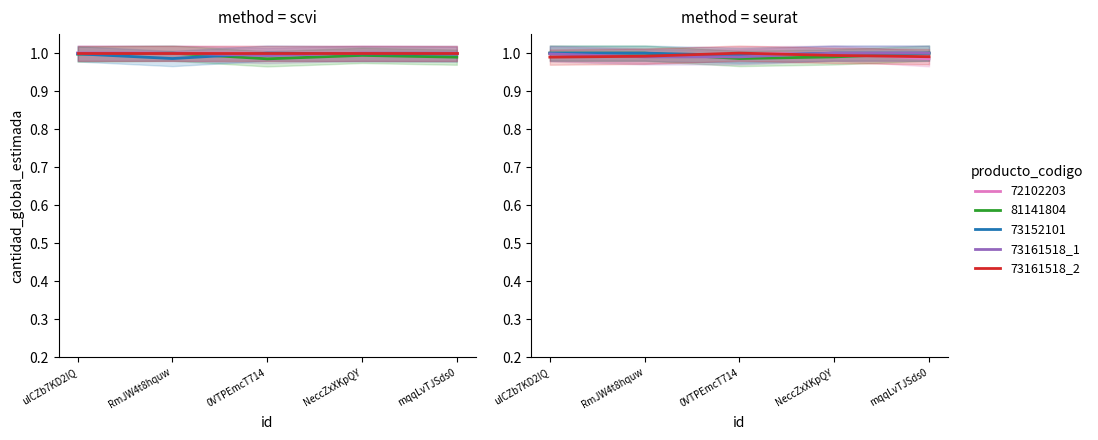

Is the value of 73161518_1 at NeccZxXKpQY greater than the value of 73161518_2 at uICZb7KD2IQ?

Yes